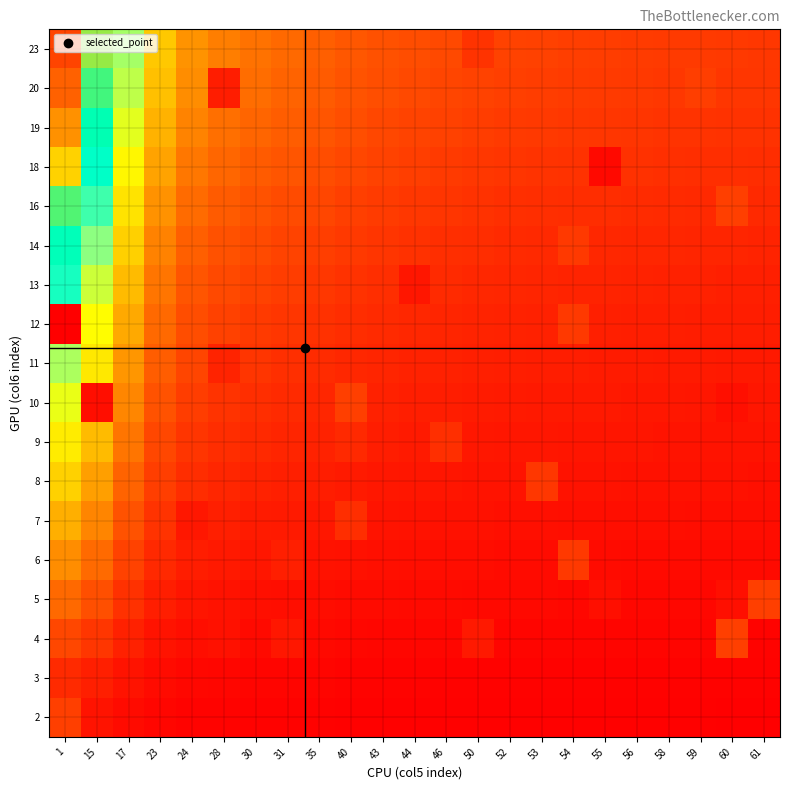

What is the difference between the highest and lowest values at 46?

0.1